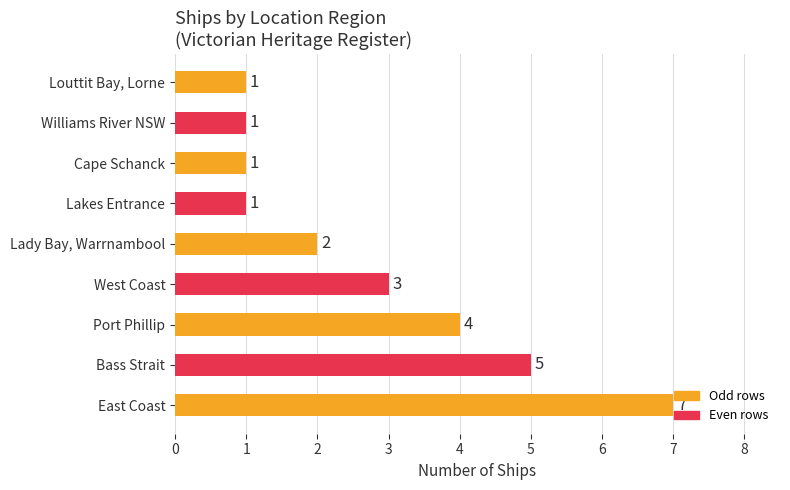

Where is the data nearest to the value 4?

Port Phillip